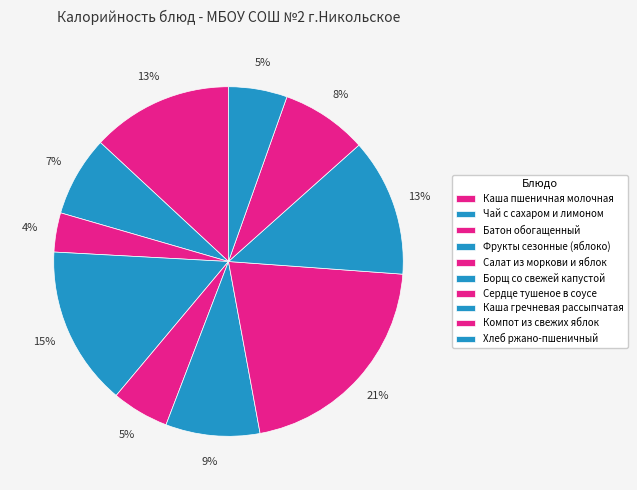

How many slices are in this pie chart?

10